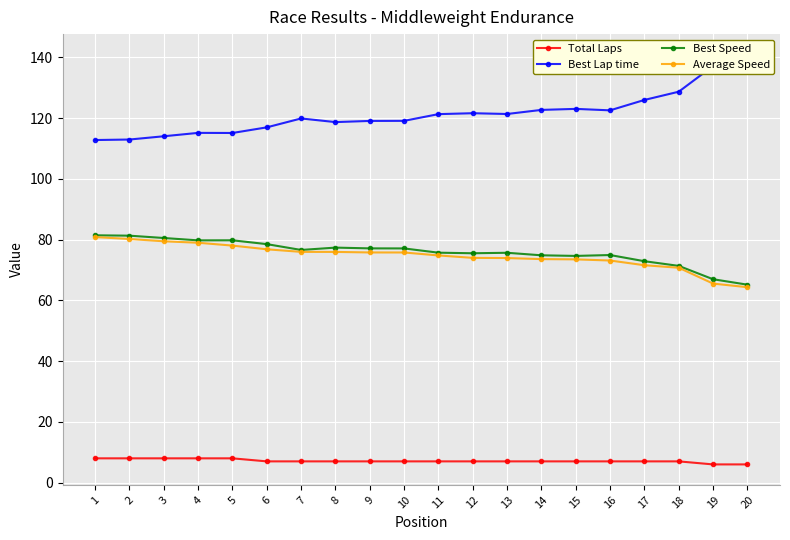

At which category does Best Lap time reach its first local peak?

4